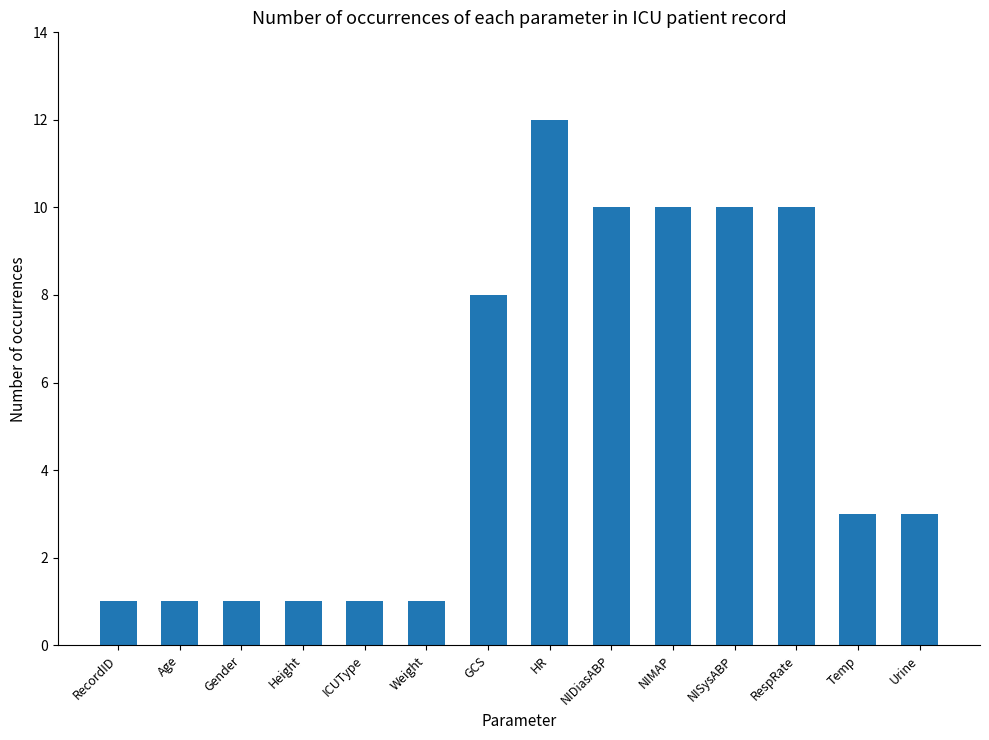

The value at ICUType is 1. True or false?

True